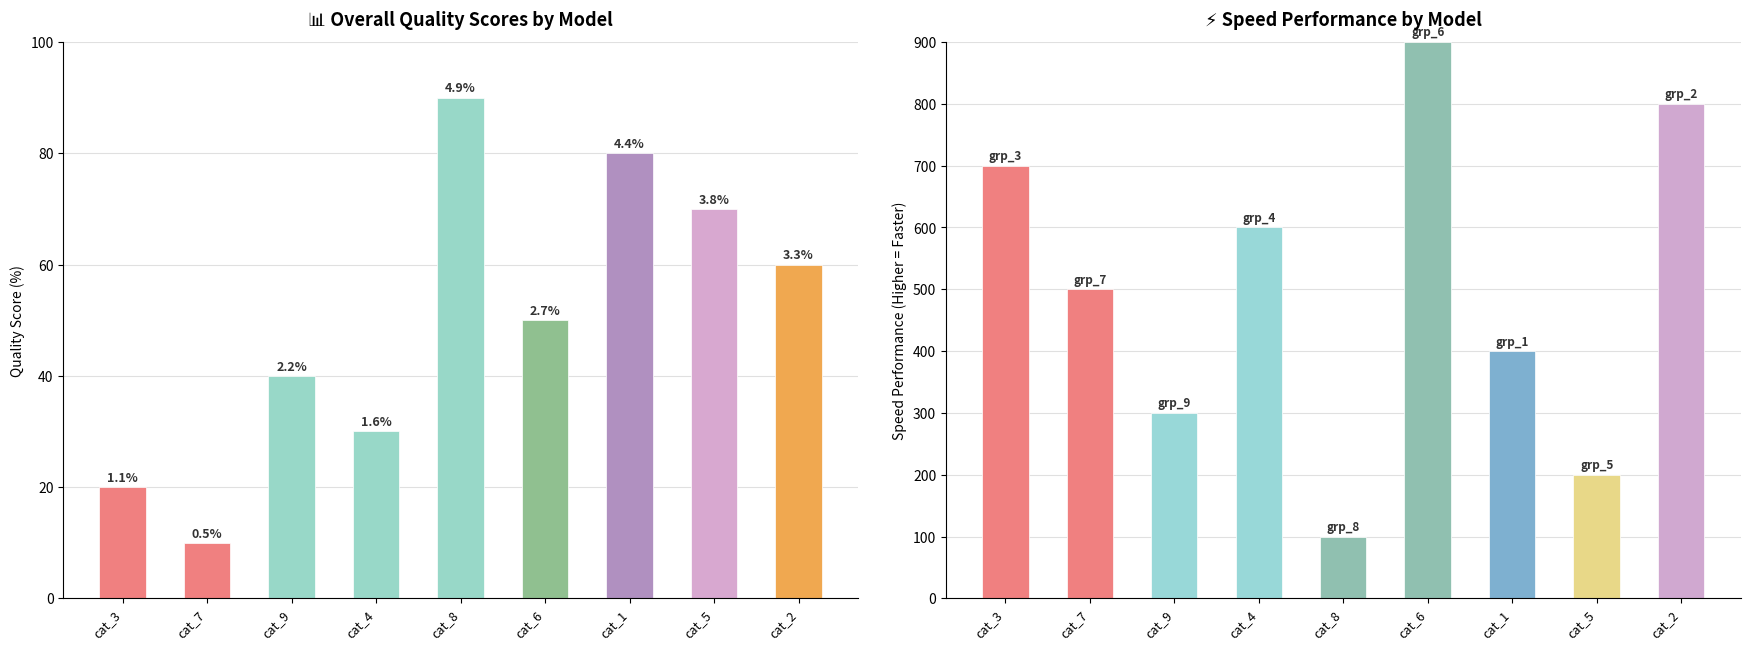

Which category has the lowest value in the col_2 series?

cat_7